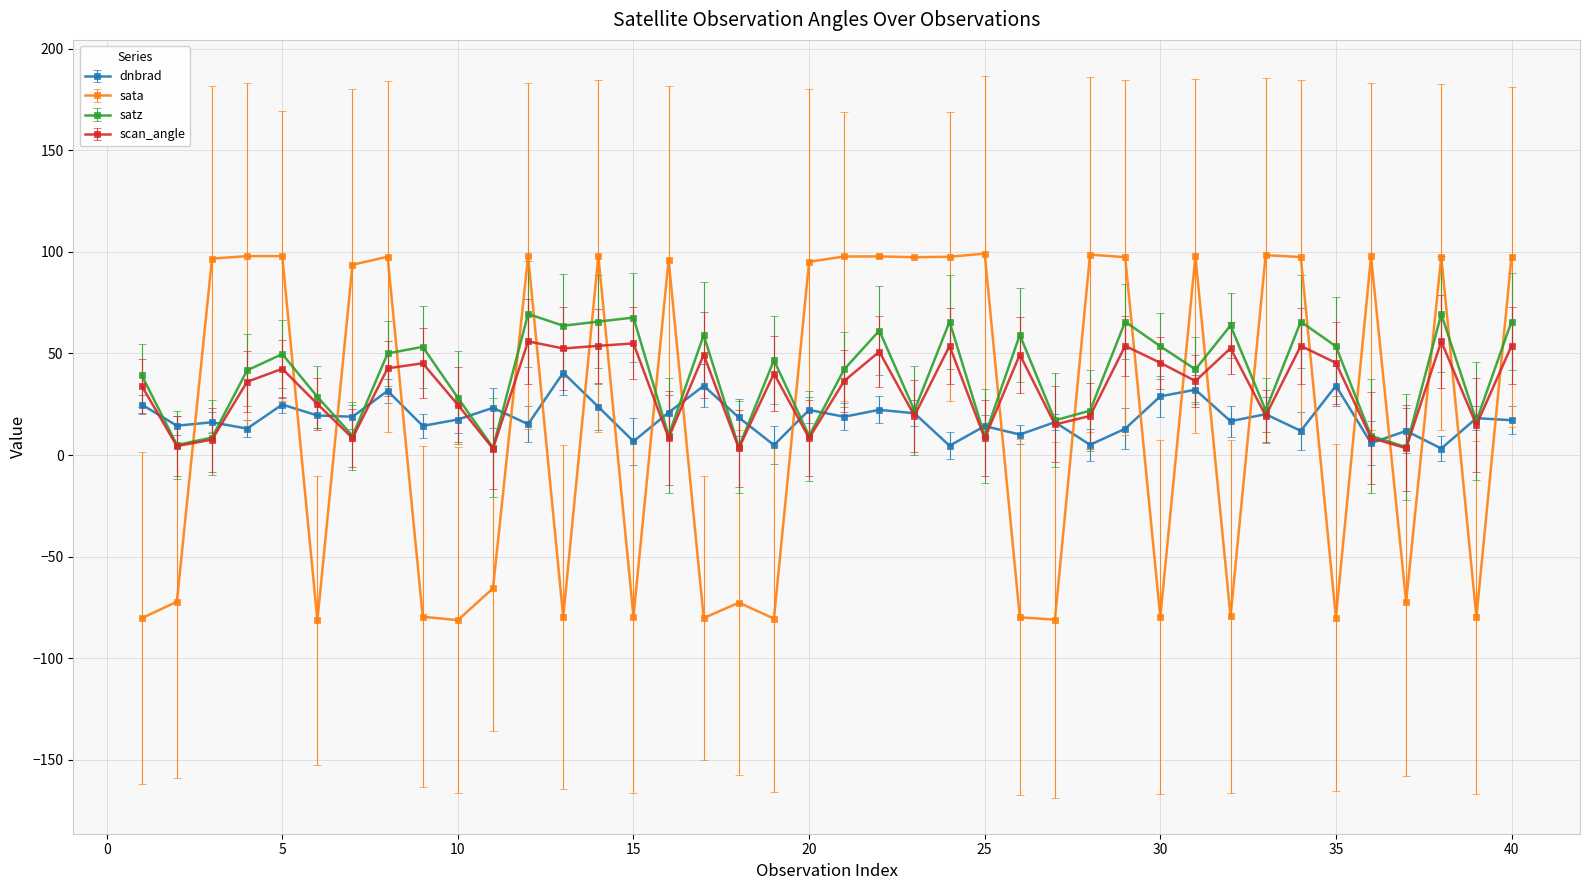

What is the difference between the maximum and minimum values in the sata series?

180.6